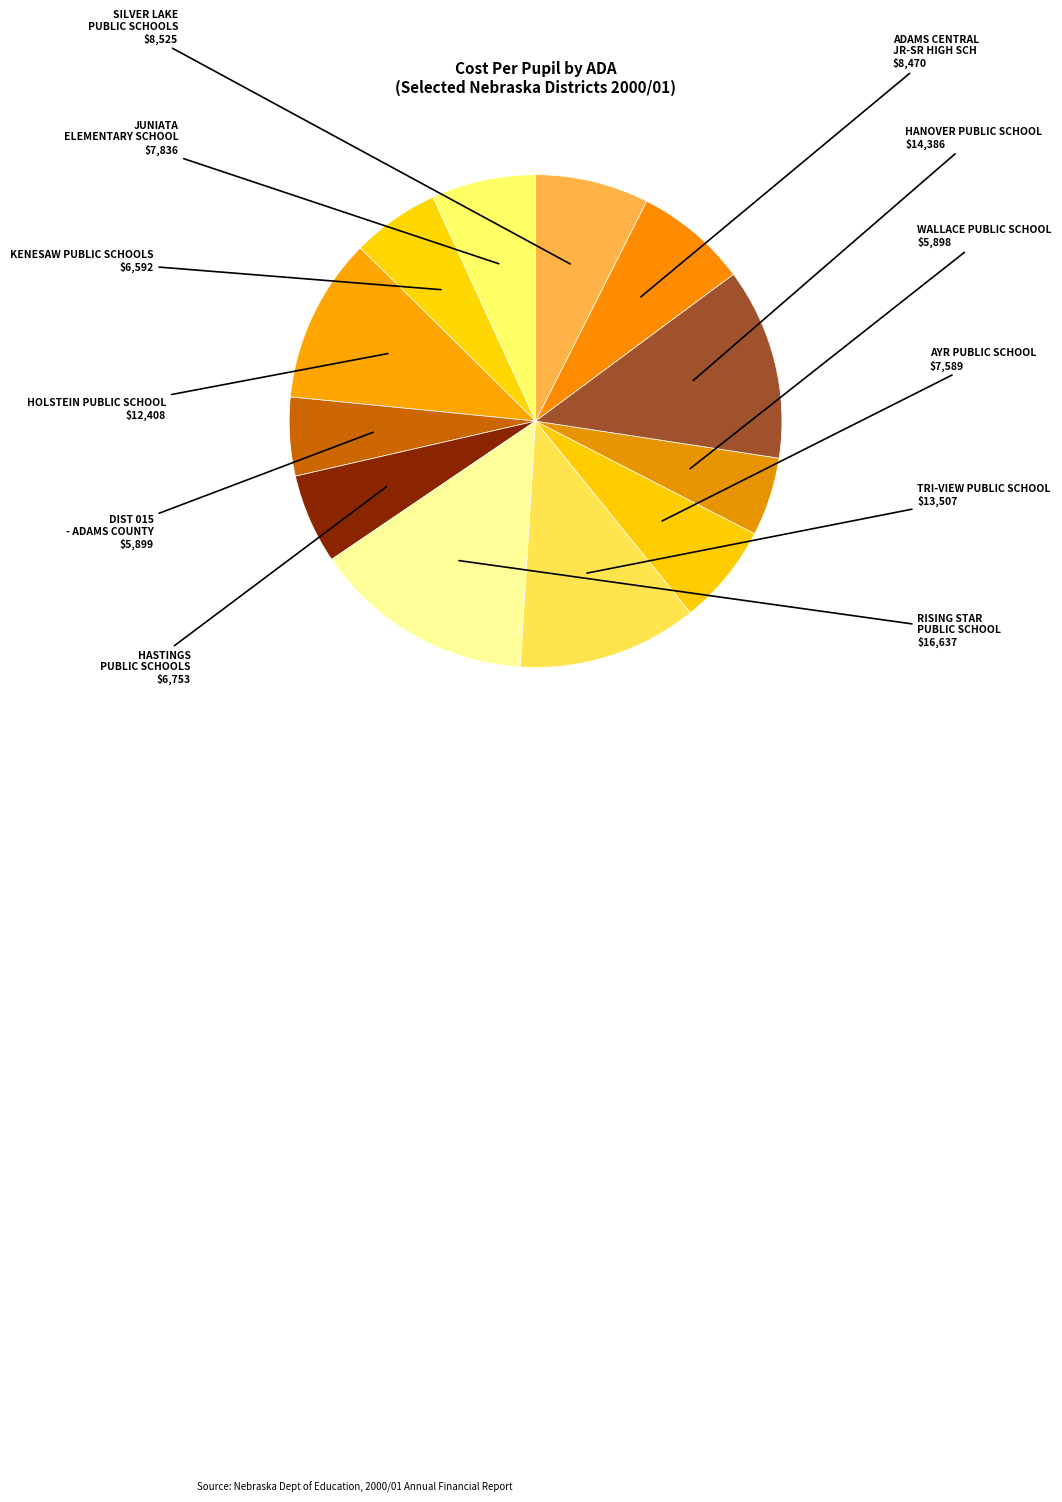

How many segments does this pie chart have?

12